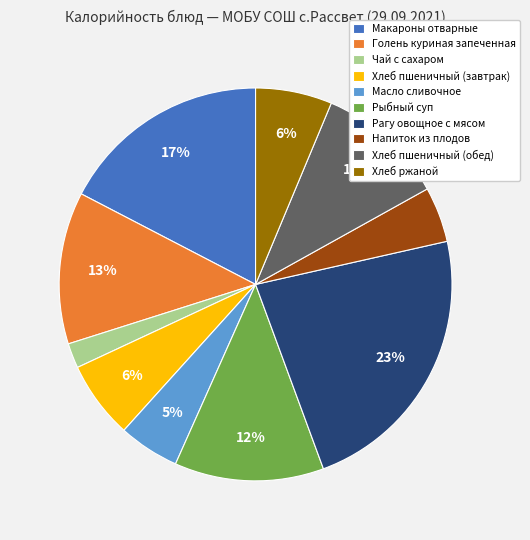

What is the smallest slice in the pie chart?

Чай с сахаром